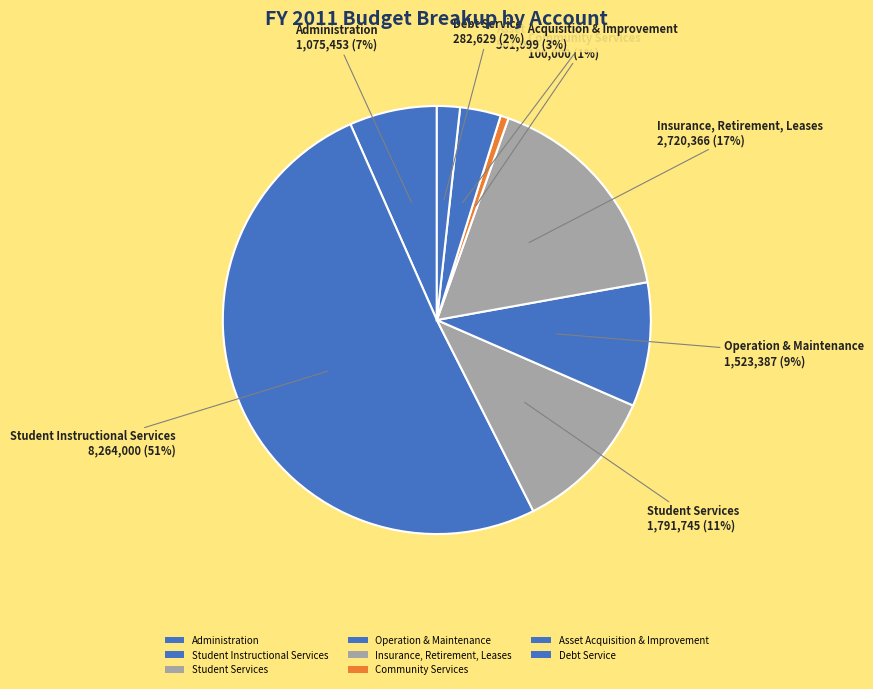

To the nearest percent, what percentage of the pie is Asset Acquisition & Improvement?

3%